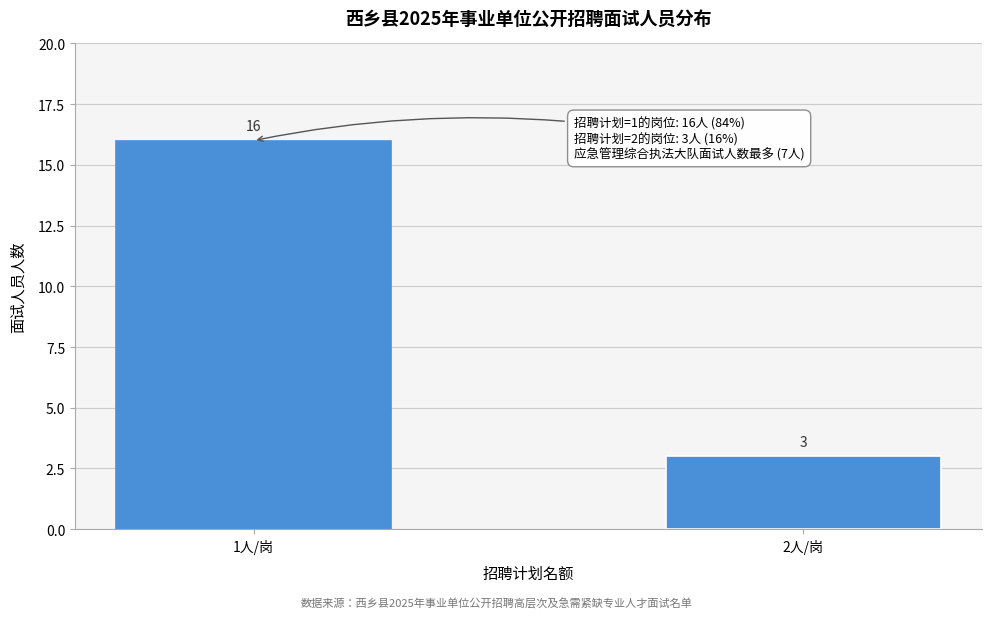

Reading left to right, transcribe all the data shown in this chart.

1人/岗=16	2人/岗=3